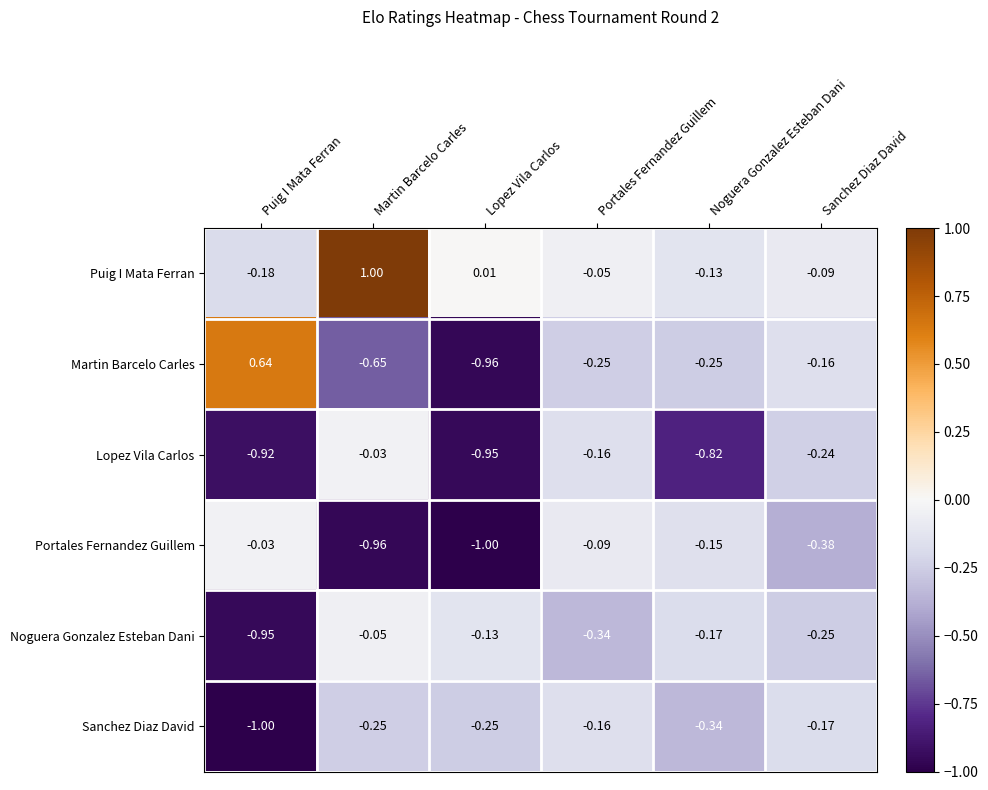

How many categories are shown in the chart?

6